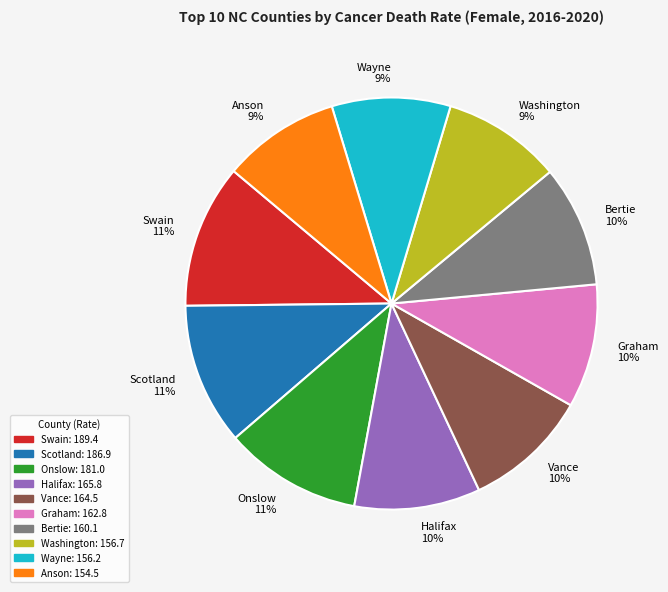

Combined, do Onslow and Swain account for over 50%?

No